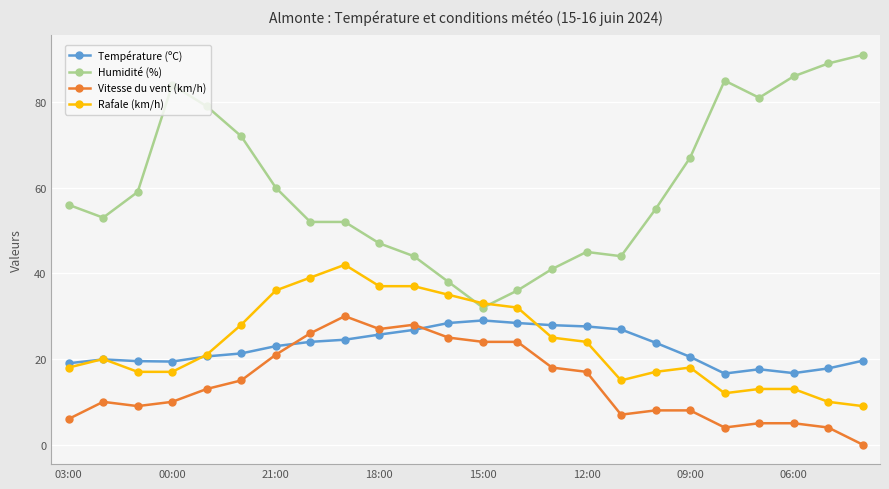

True or false: Température (ºC) and Humidité (%) intersect in this chart.

False